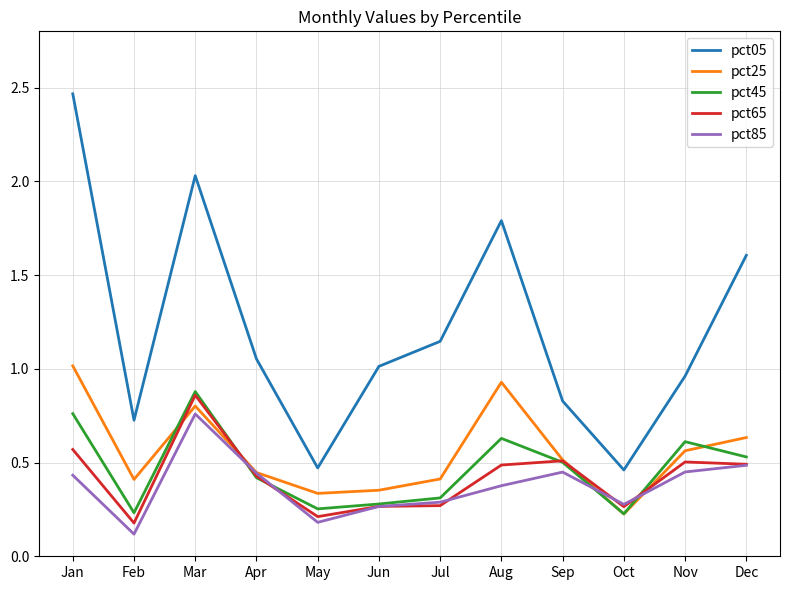

What is the sum of all pct65 values?

5.0